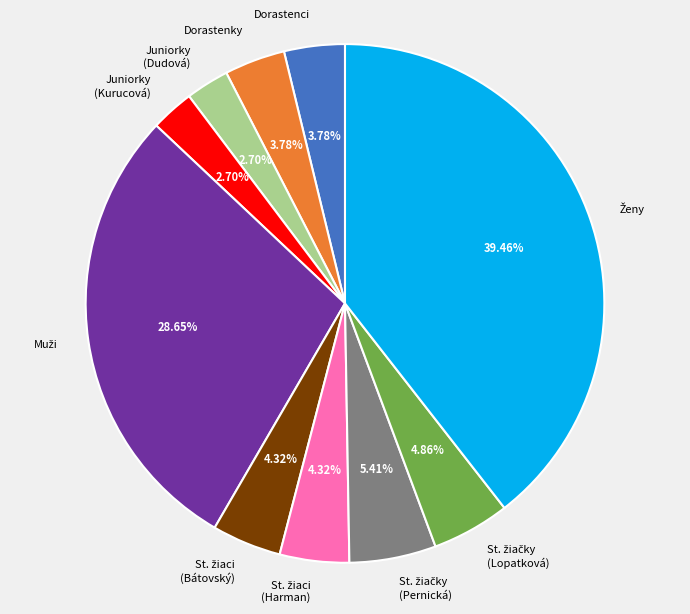

Does any single category account for the majority?

No